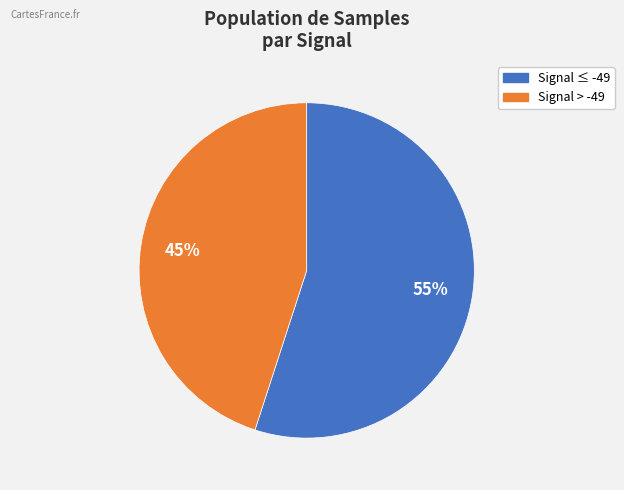

Is there any slice that represents more than half of the pie?

Yes